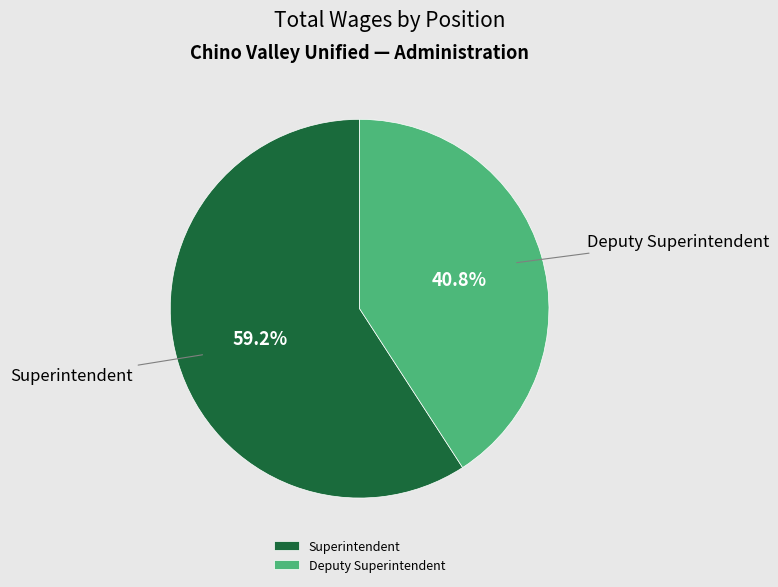

Rank the categories by value from highest to lowest.

Superintendent, Deputy Superintendent